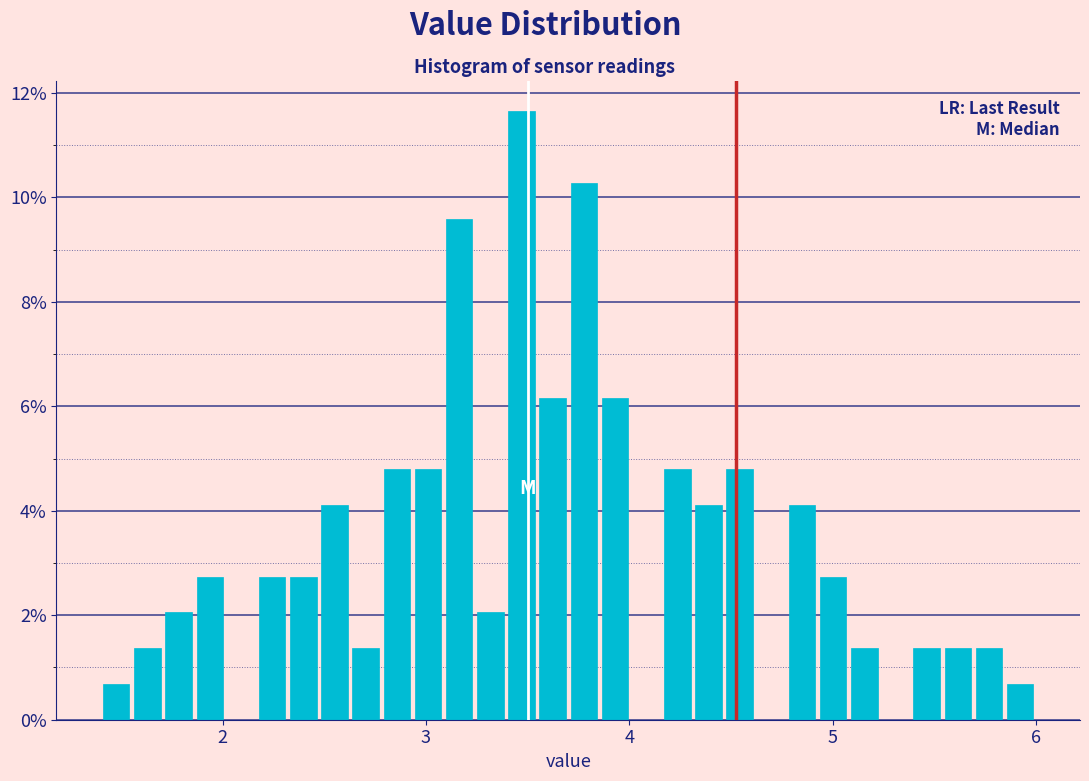

Around what value on the x-axis is the tallest bar? Give the approximate position of its centre, as read against the axis.

3.5